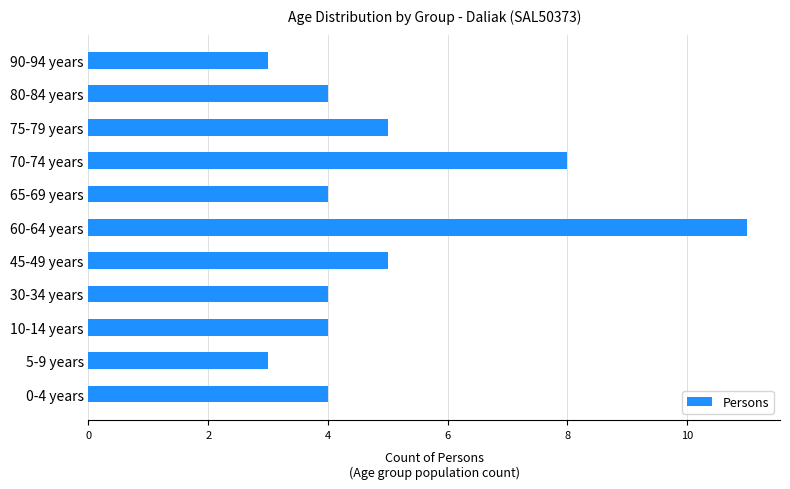

What is the minimum value shown in the chart?

3